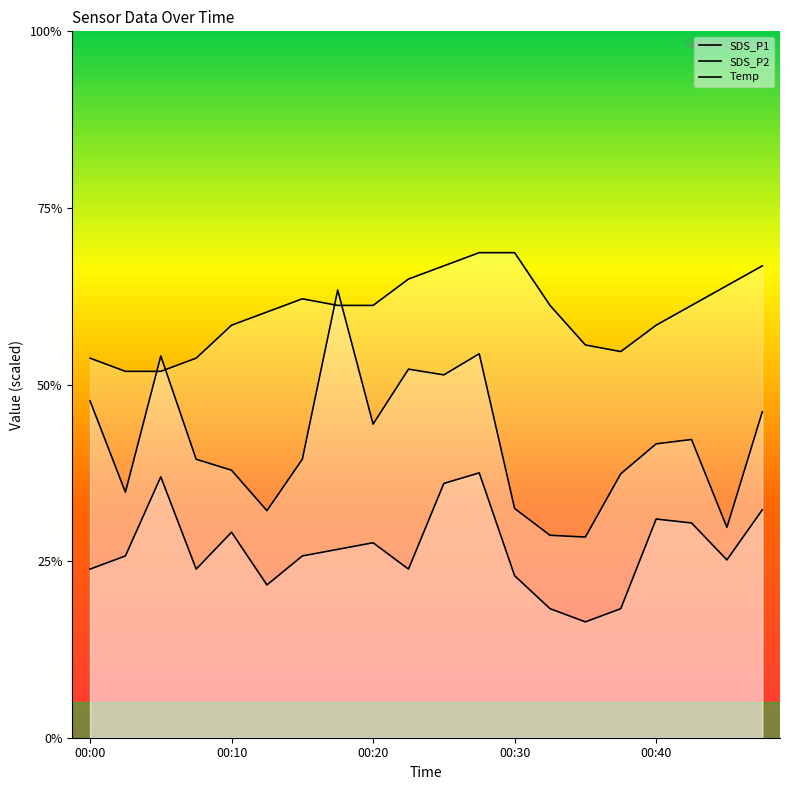

Does the chart display data point markers on the line(s)?

No